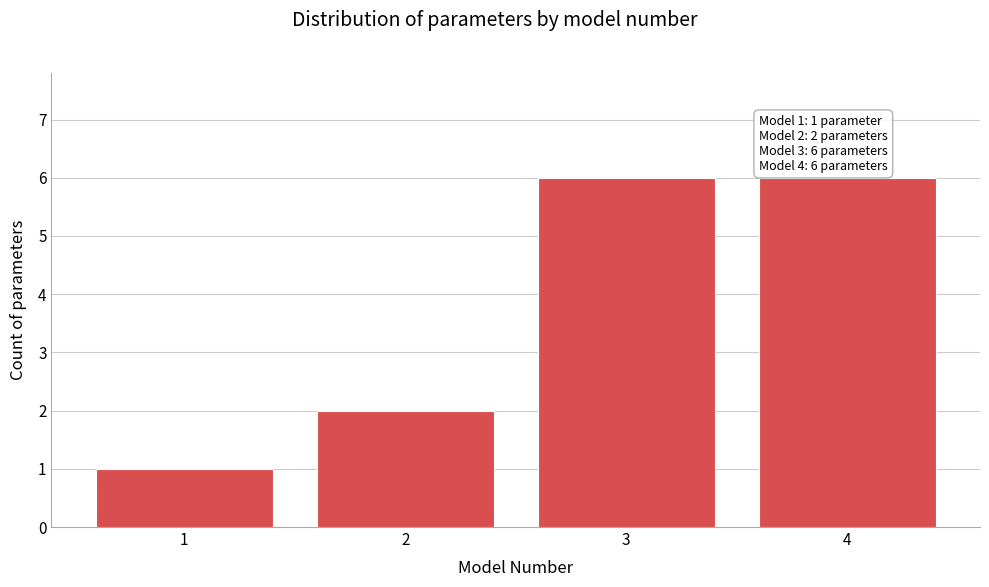

Reading left to right, what are all the values shown in this chart?

1	2	6	6